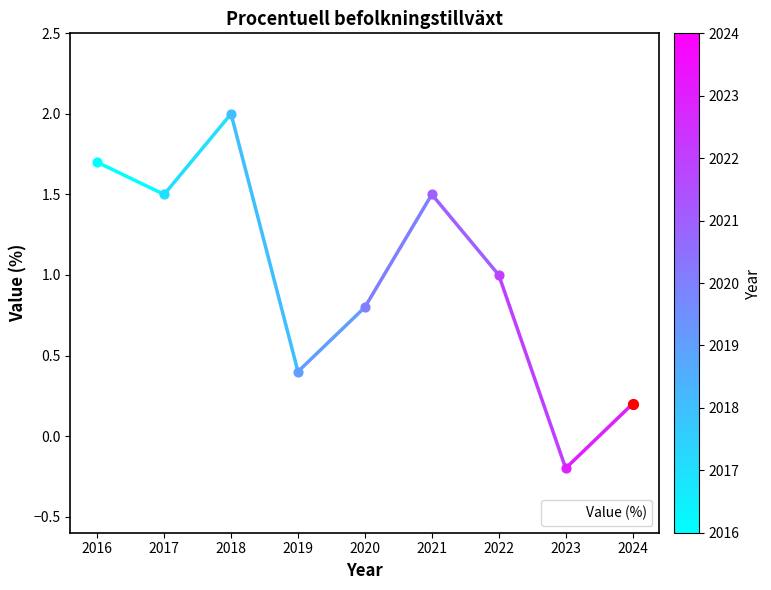

What is the change in value from 2018 to 2019?

-1.6